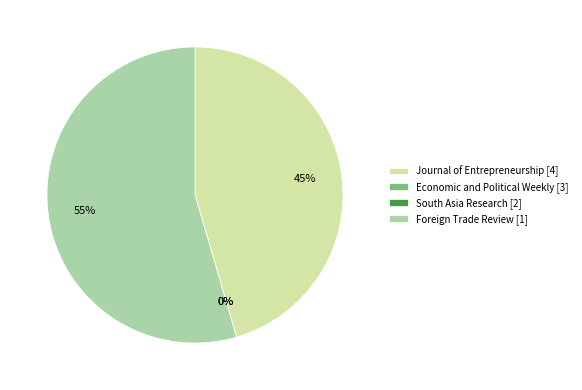

To the nearest percent, what percentage of the pie is Journal of Entrepreneurship [4]?

45%